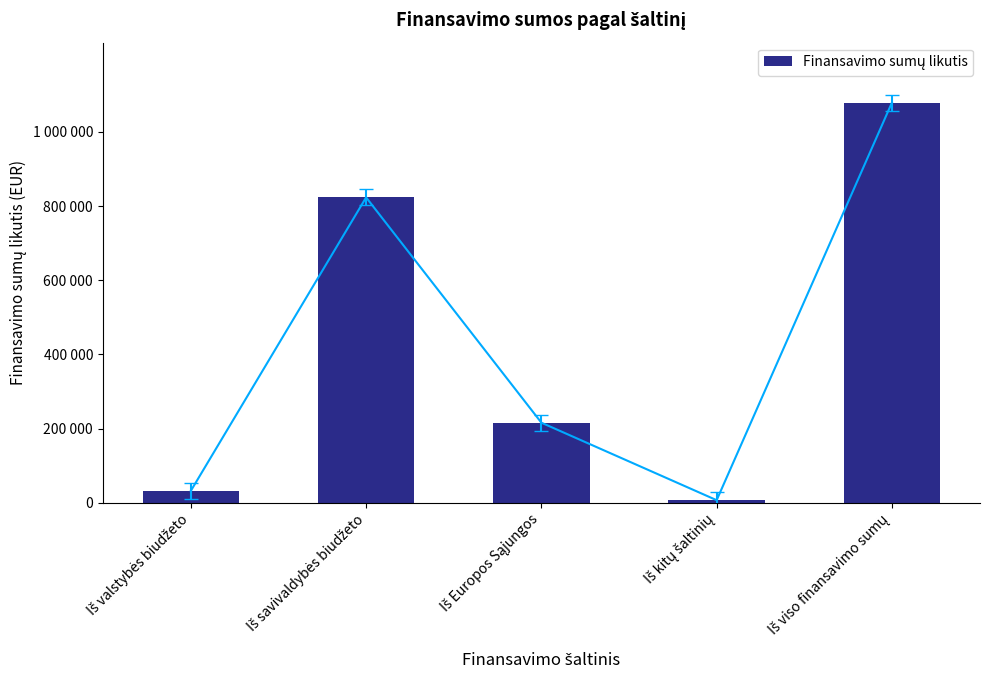

Are the bars horizontal?

No